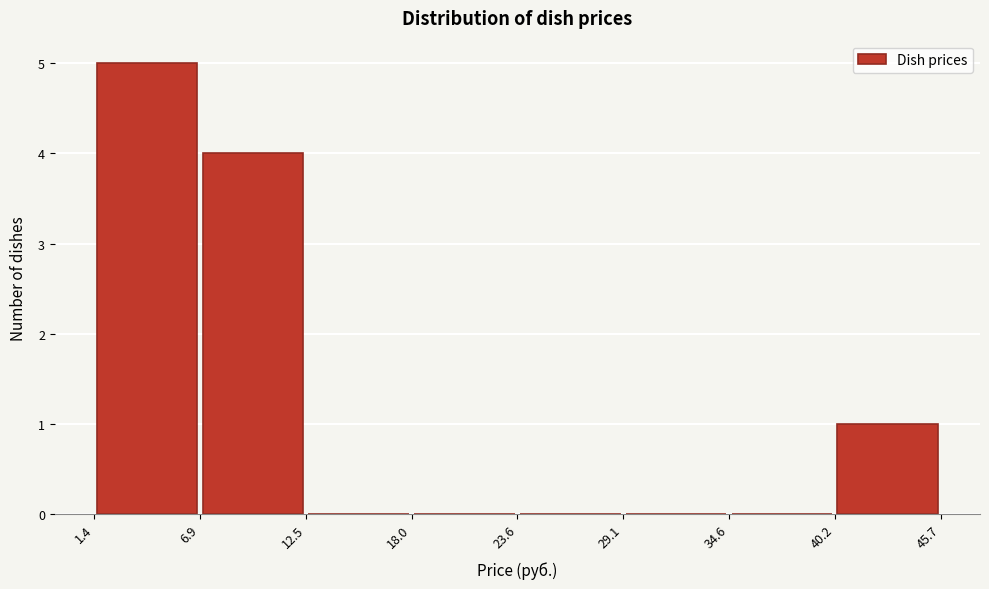

Which range on the x-axis has the tallest bar?

1.4 to 6.9